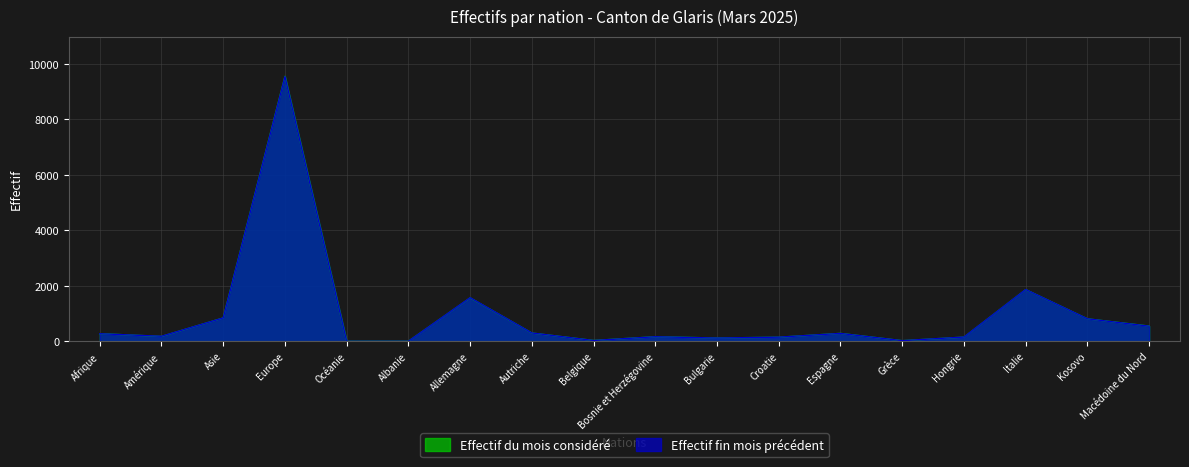

Rank the series at Belgique from highest to lowest value.

Effectif du mois considéré, Effectif fin mois précédent